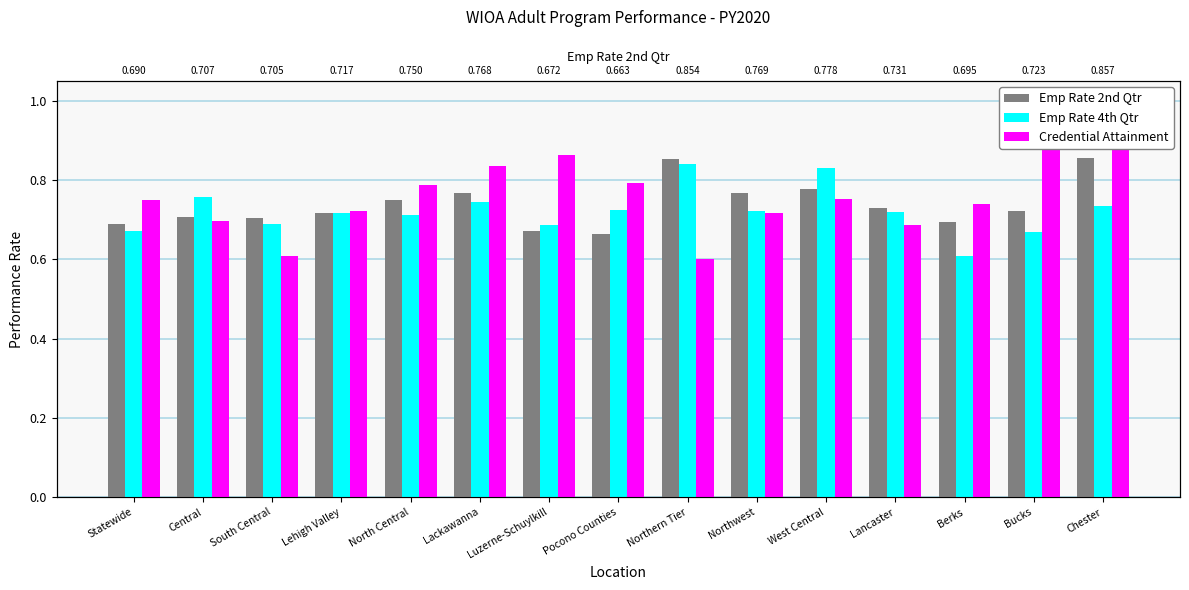

Rank the categories by Emp Rate 2nd Qtr value from lowest to highest.

Pocono Counties, Luzerne-Schuylkill, Statewide, Berks, South Central, Central, Lehigh Valley, Bucks, Lancaster, North Central, Lackawanna, Northwest, West Central, Northern Tier, Chester